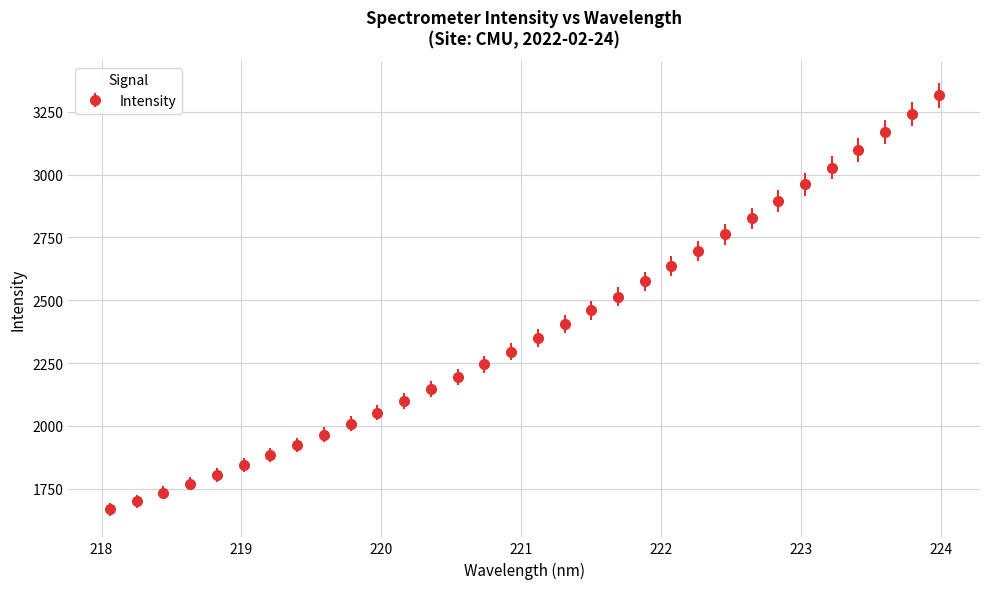

What is the maximum value shown in the chart?

3316.4